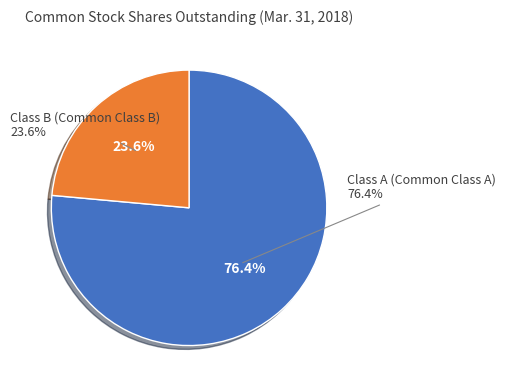

Which category has the biggest portion of the pie?

Class A (Common Class A)